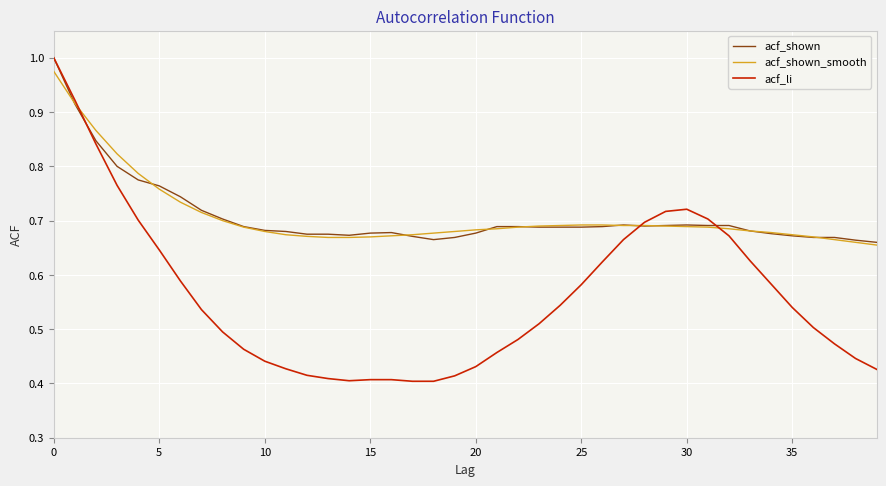

Which series has the largest range (max minus min)?

acf_li